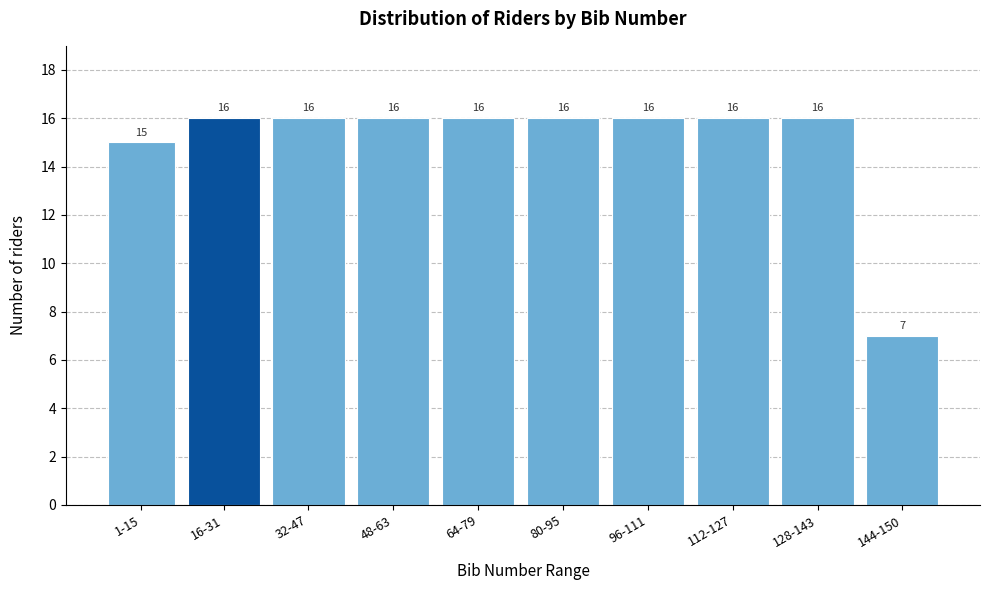

Reading left to right, list all the values displayed in this chart.

15	16	16	16	16	16	16	16	16	7